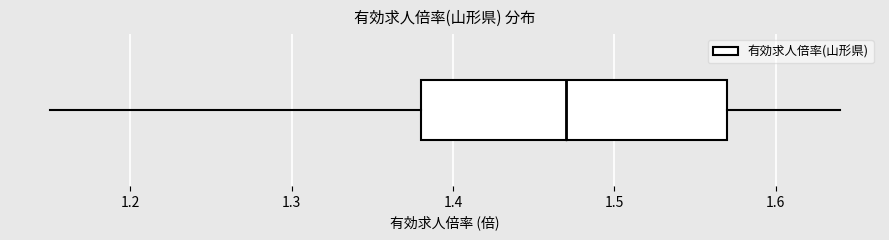

Read this box plot against the x-axis: the position of the median line, the range covered by the box, and the ends of both whiskers. The values are not printed on the chart, so give them approximately, as read against the axis.

median 1.47, box 1.38 to 1.57, whiskers 1.15 to 1.64